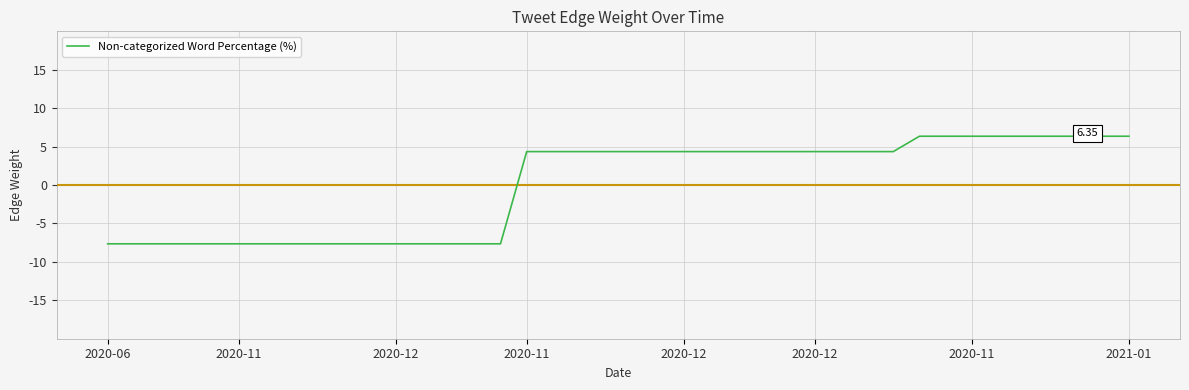

How many values are below 4?

16